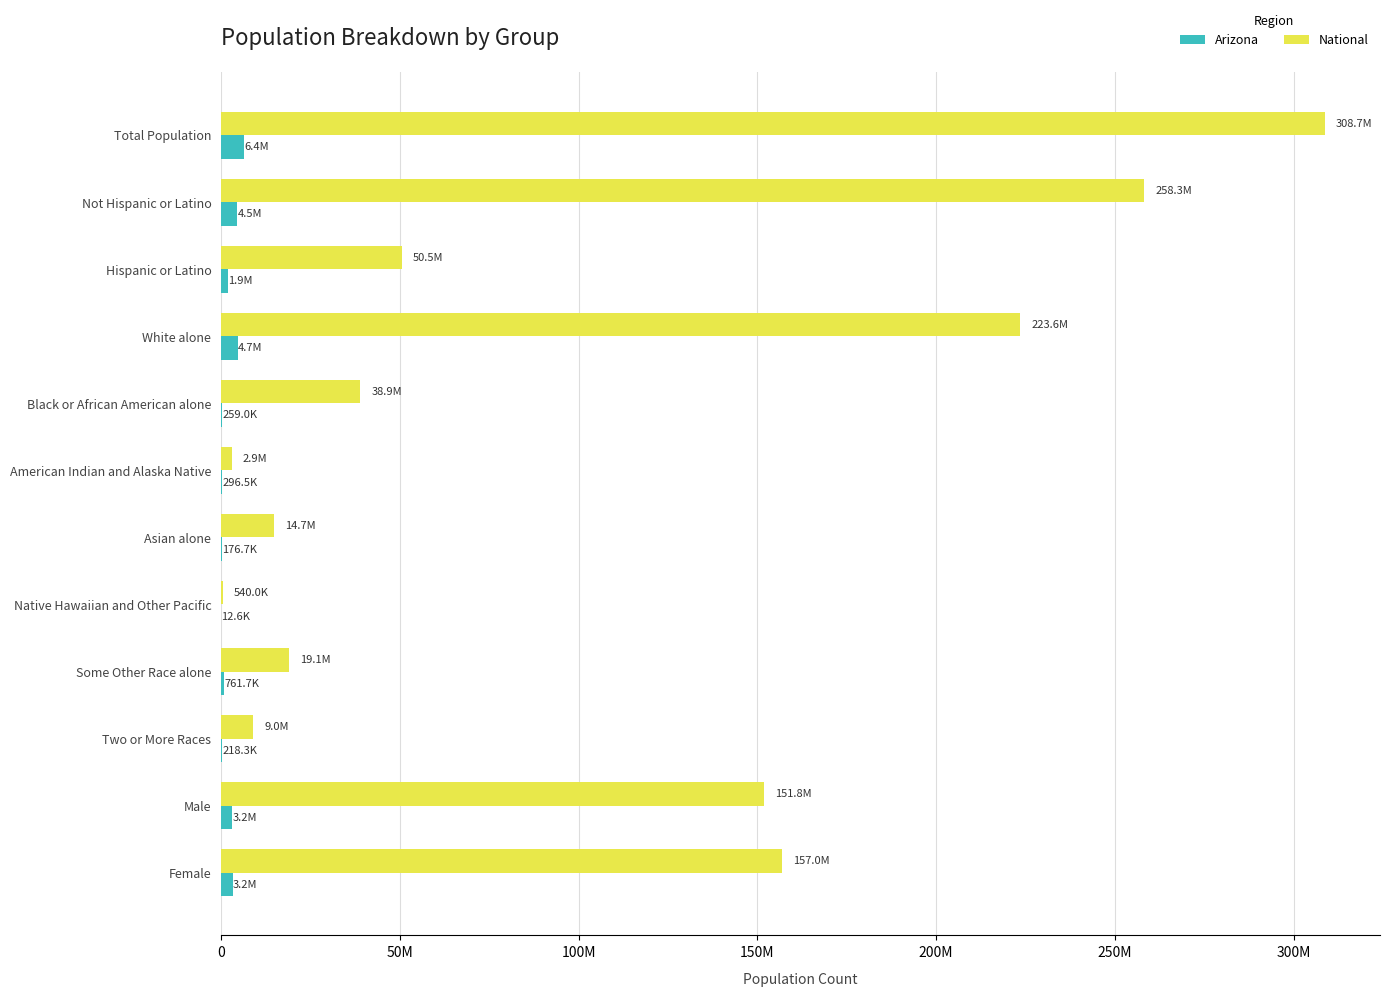

What is the difference between the maximum and second lowest values in the Arizona series?

6215322